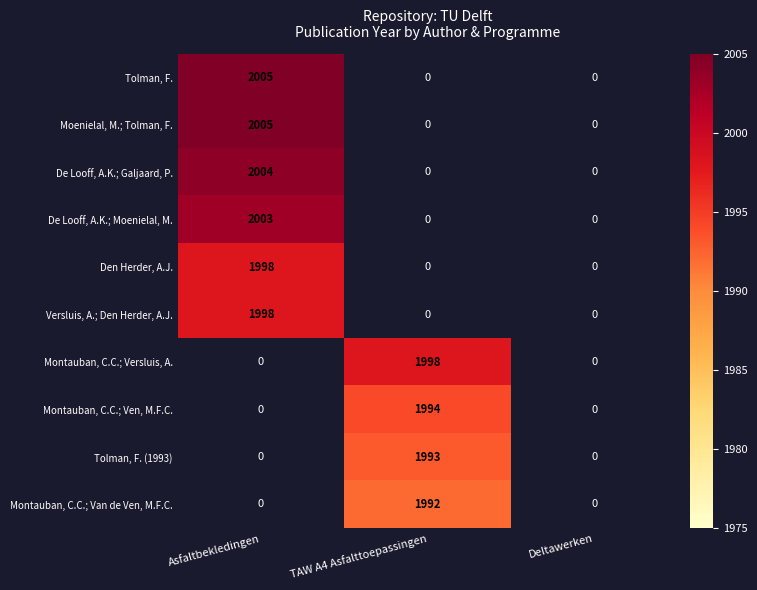

Is it true that Montauban, C.C.; Van de Ven, M.F.C. equals 3479 at TAW A4 Asfalttoepassingen?

False